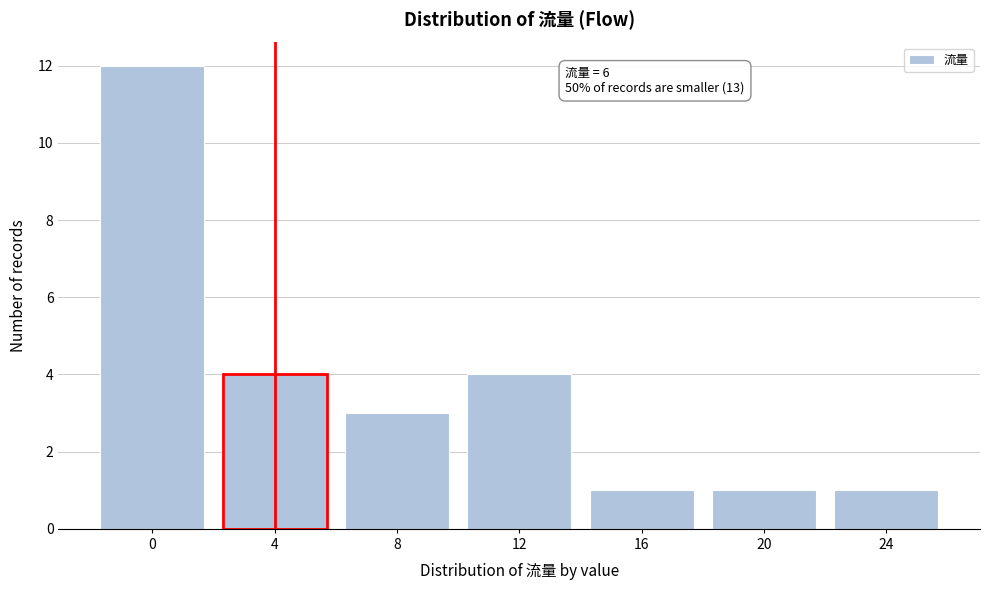

Reading left to right, list all the values displayed in this chart.

12	4	3	4	1	1	1